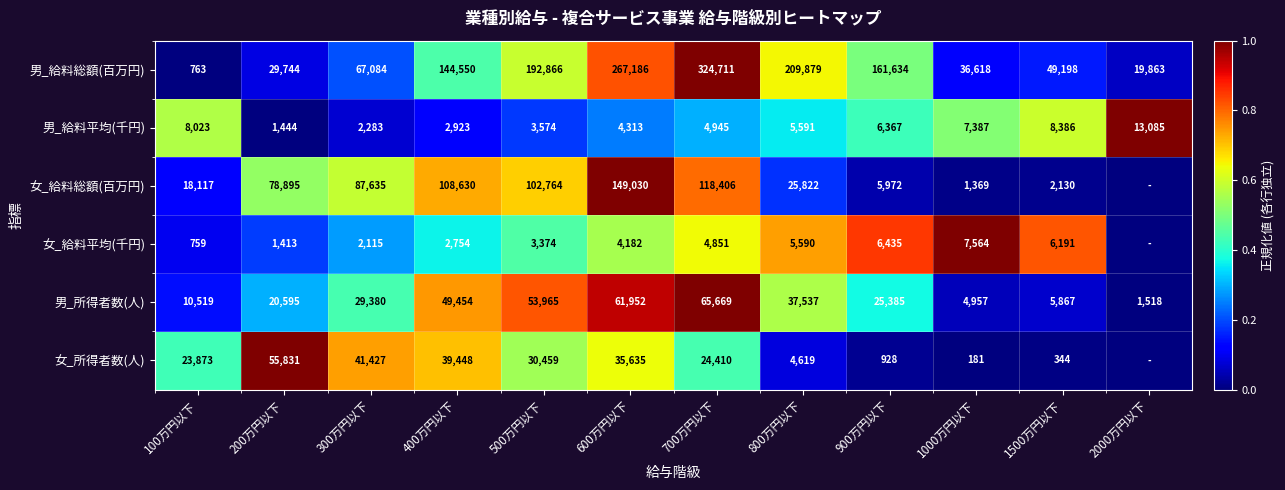

How many categories are shown in the chart?

12